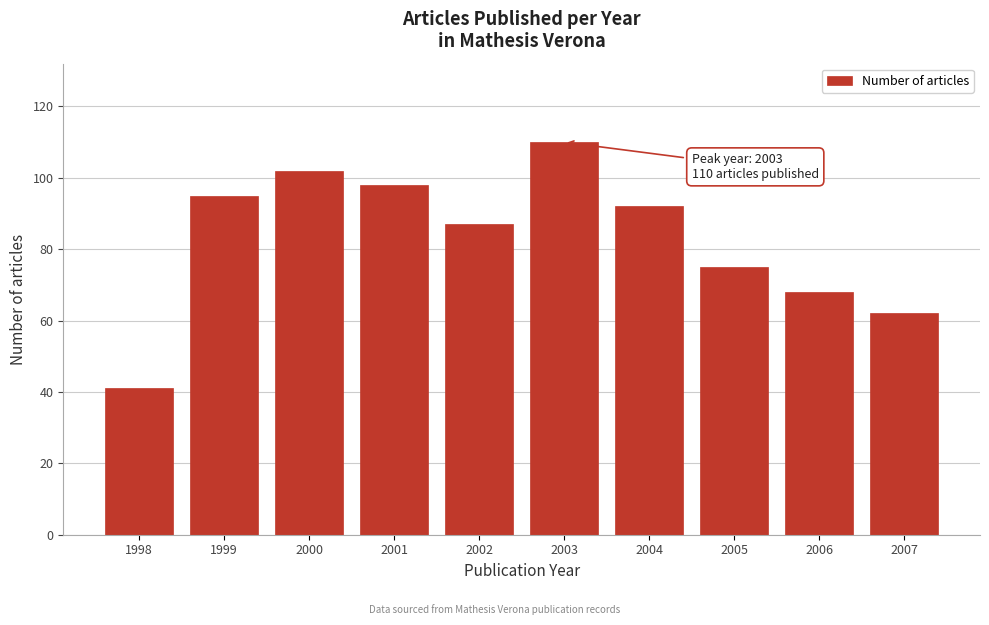

Reading right to left, transcribe all the data shown in this chart.

2007=62	2006=68	2005=75	2004=92	2003=110	2002=87	2001=98	2000=102	1999=95	1998=41